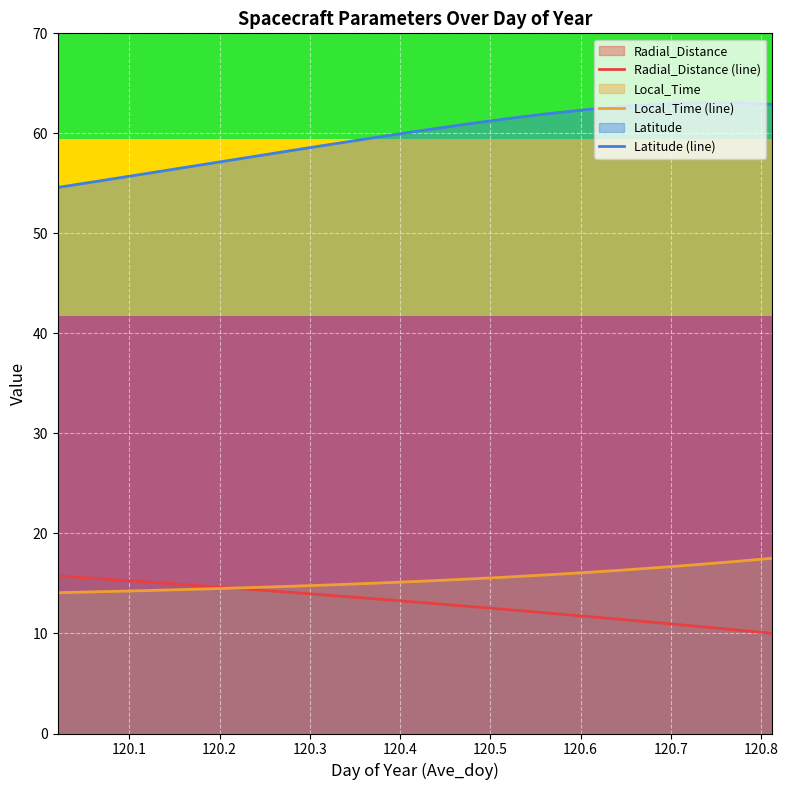

Does the chart display data point markers on the line(s)?

No